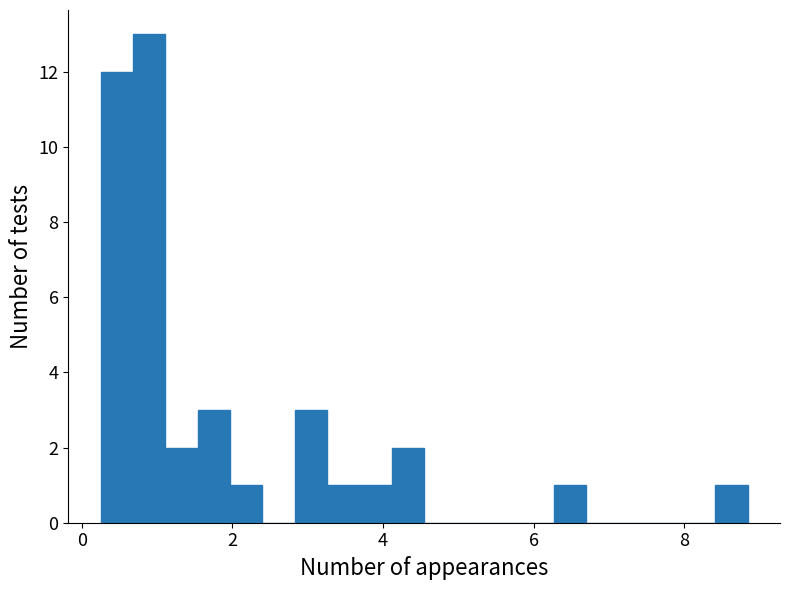

Around what value on the x-axis is the tallest bar? Give the approximate position of its centre, as read against the axis.

0.8